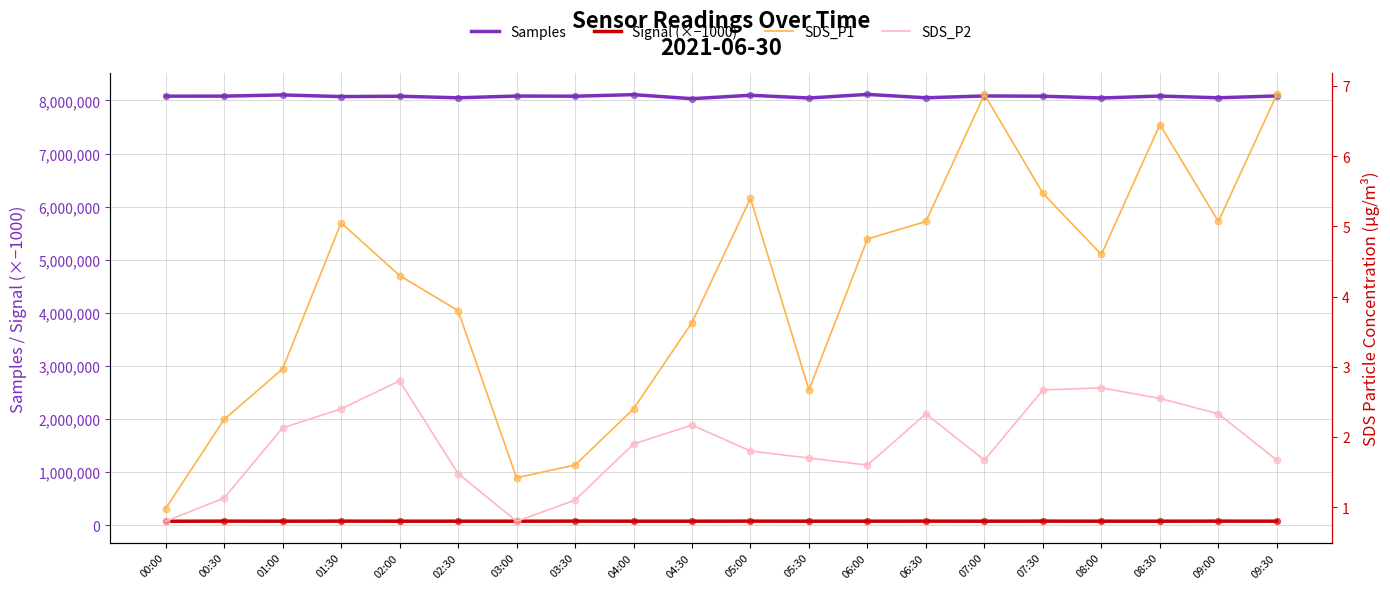

Which series has the largest total across all categories?

Samples